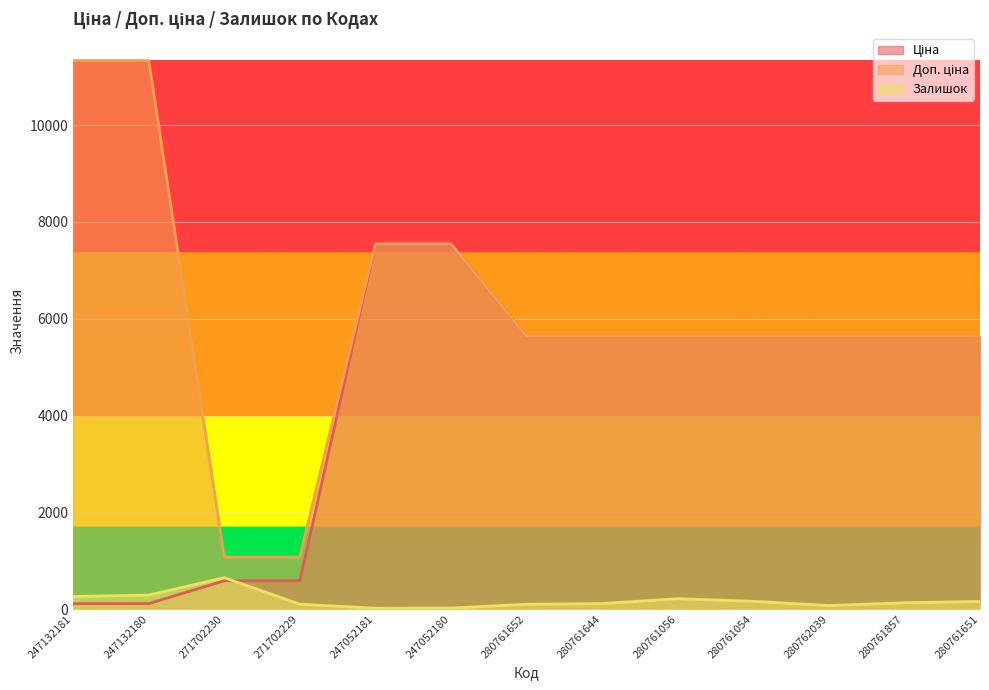

How many lines are shown in the chart?

3